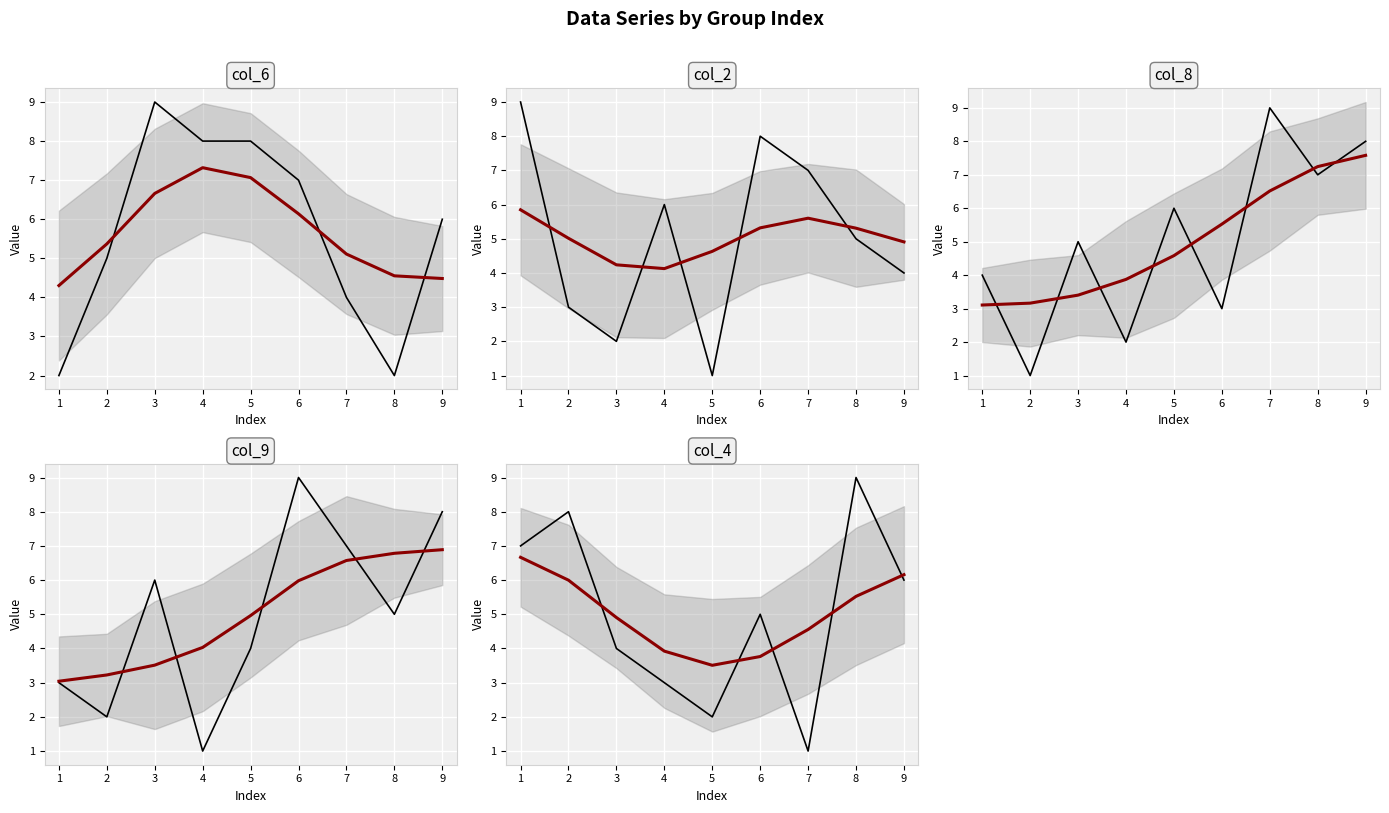

True or false: col_8 has a value of 2 at 4.

True